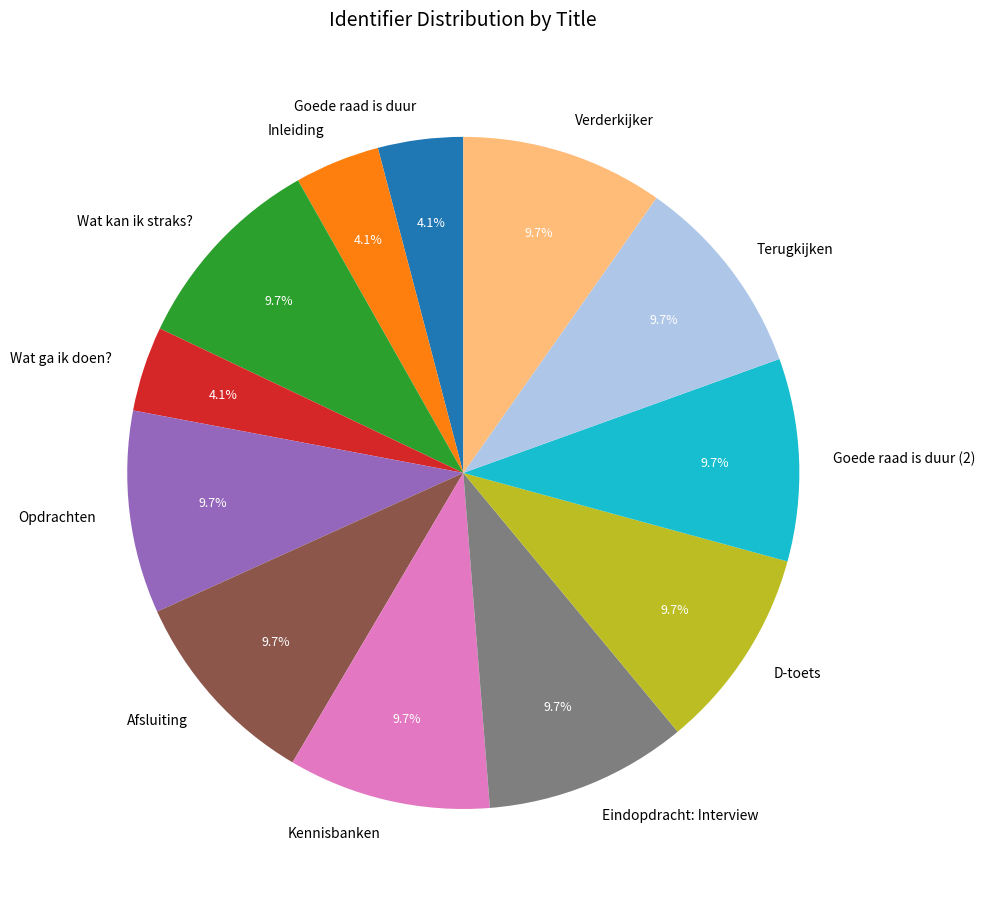

Which has a higher value, Goede raad is duur or Goede raad is duur (2)?

Goede raad is duur (2)